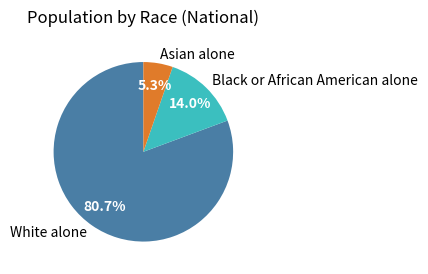

Which slice is the largest?

White alone